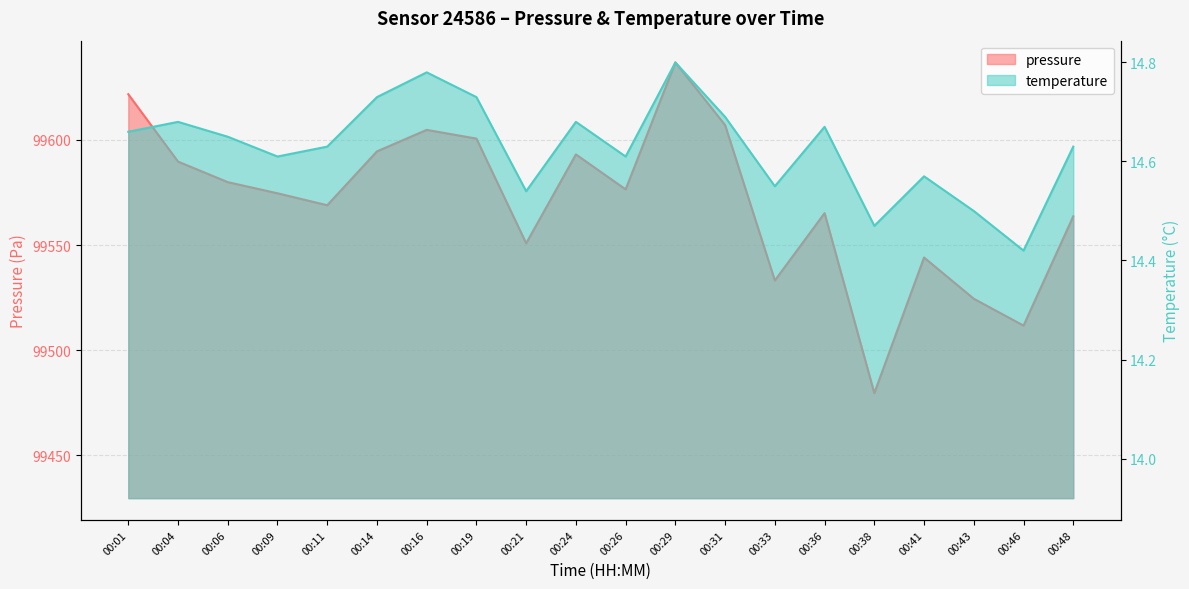

At which label is temperature closest to 14?

00:46